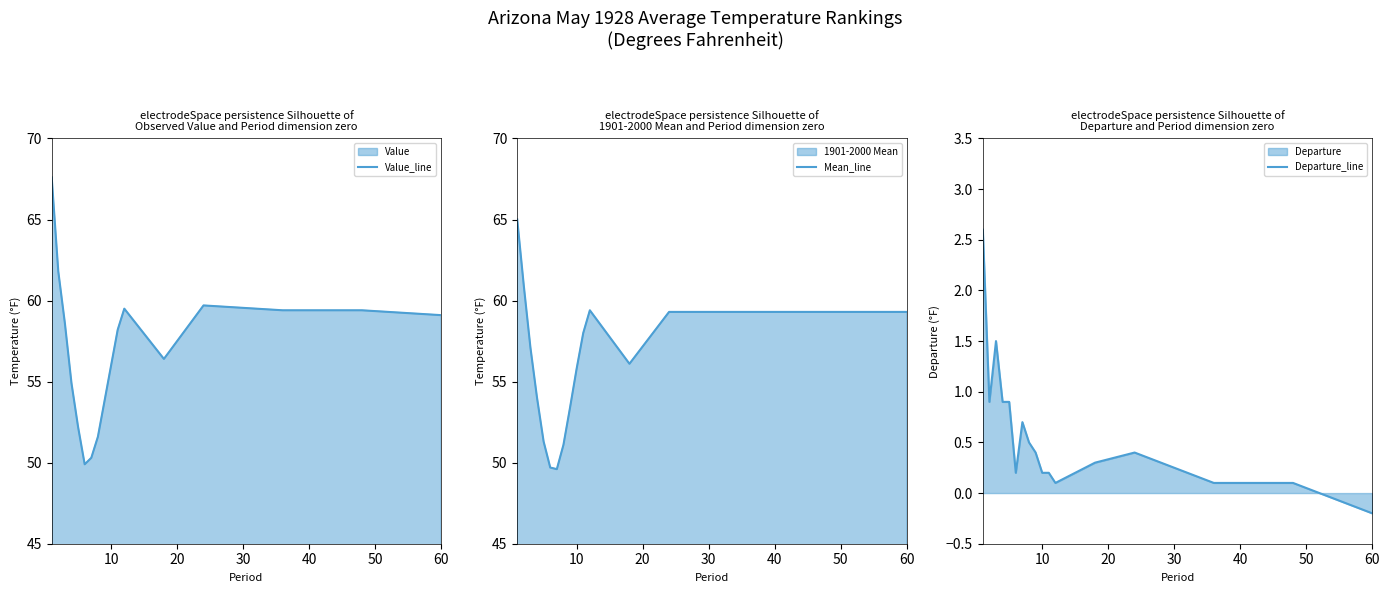

Which series has the largest total across all categories?

Value_line